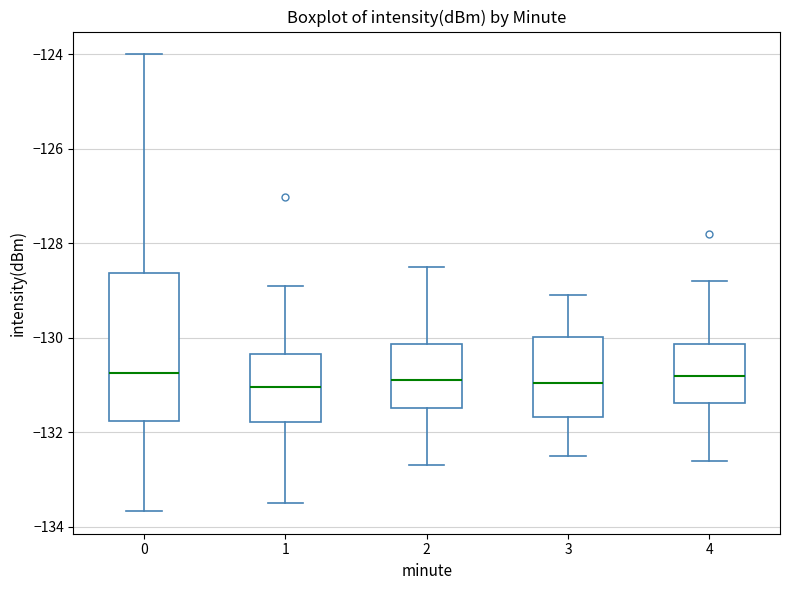

Comparing the boxes themselves (not the whiskers), which one is the tallest?

0